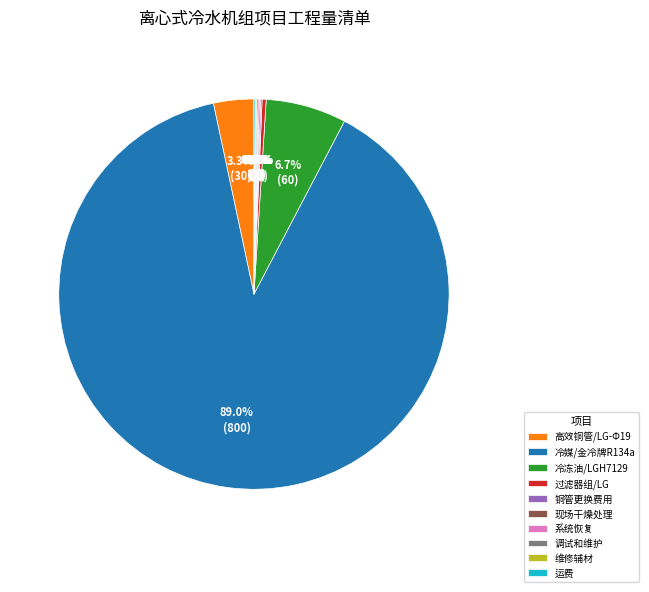

To the nearest percent, what is the difference between the 冷冻油/LGH7129 and 过滤器组/LG slice percentages?

6%